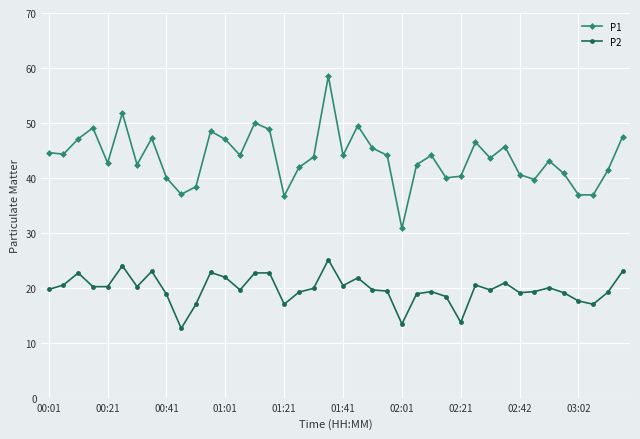

Which series has the largest range (max minus min)?

P1